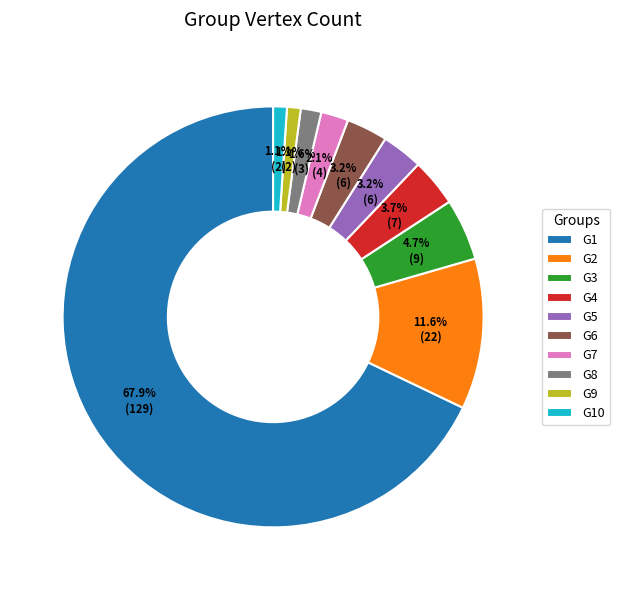

Does G3 represent more than half of the total?

No